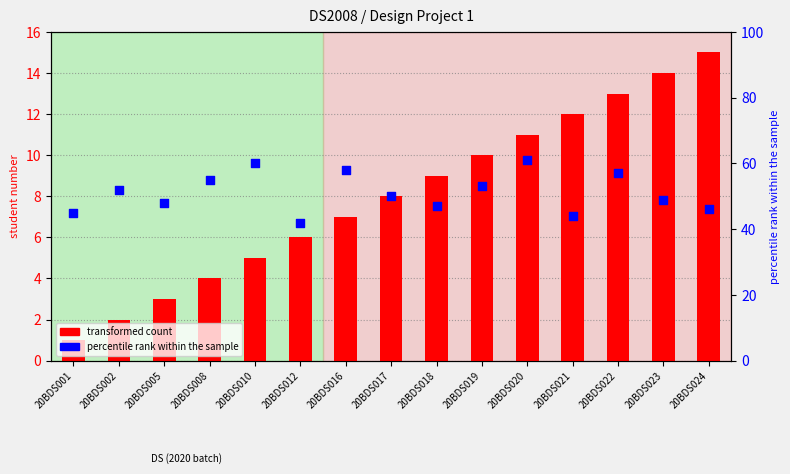

Which series contains the lowest Y value?

transformed count